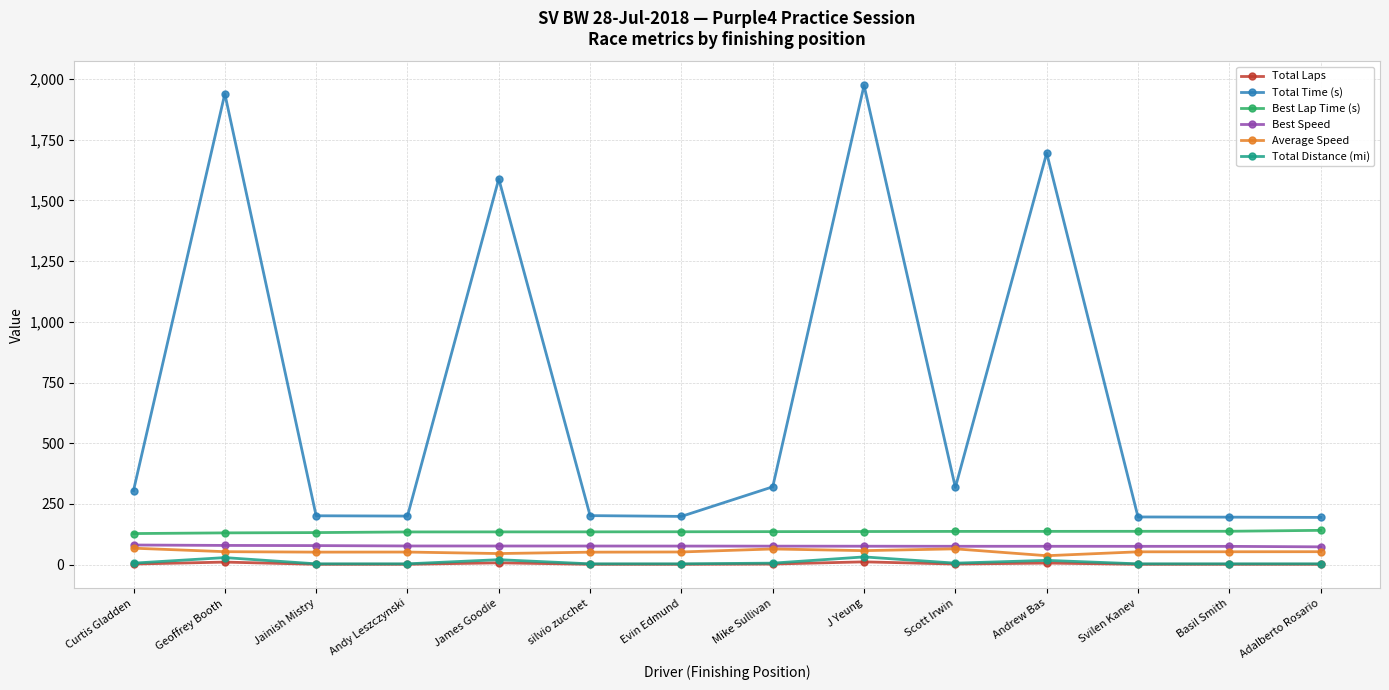

What is the label of the 5th point from the right?

Scott Irwin